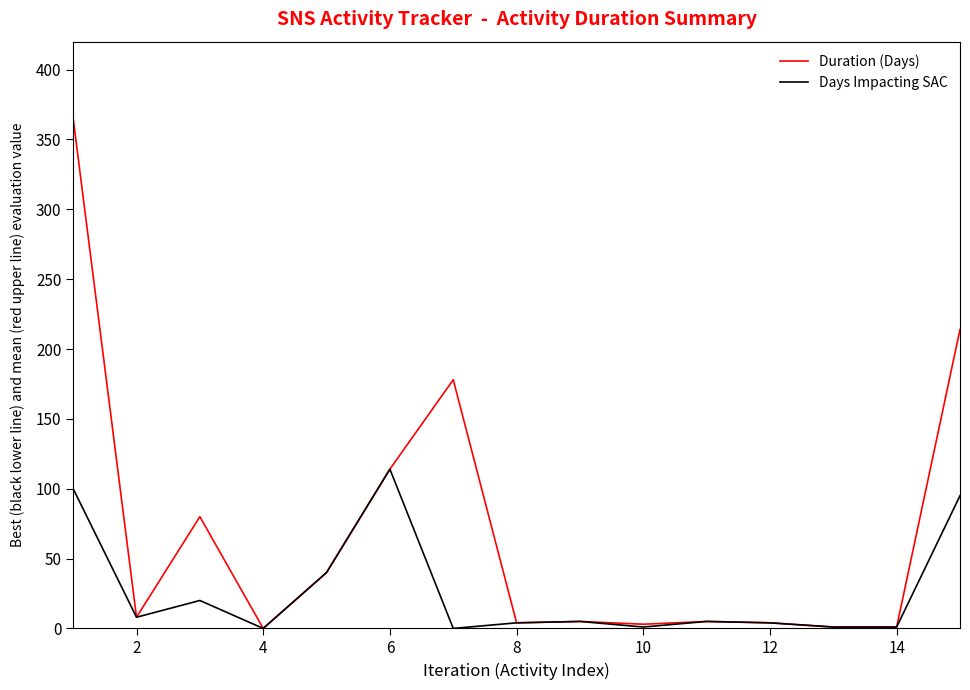

What is the maximum value for Days Impacting SAC?

114